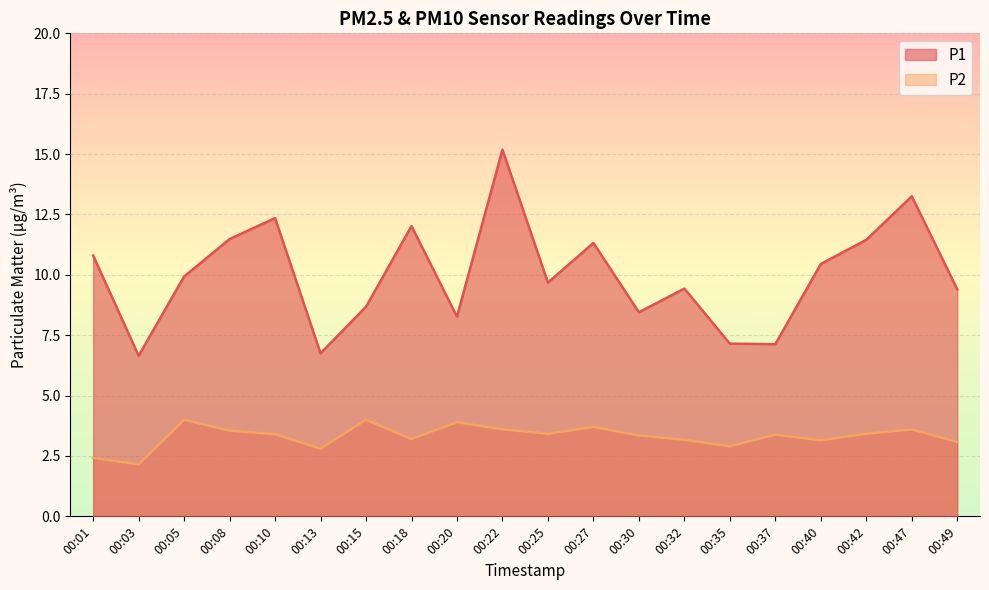

How many lines are shown in the chart?

2